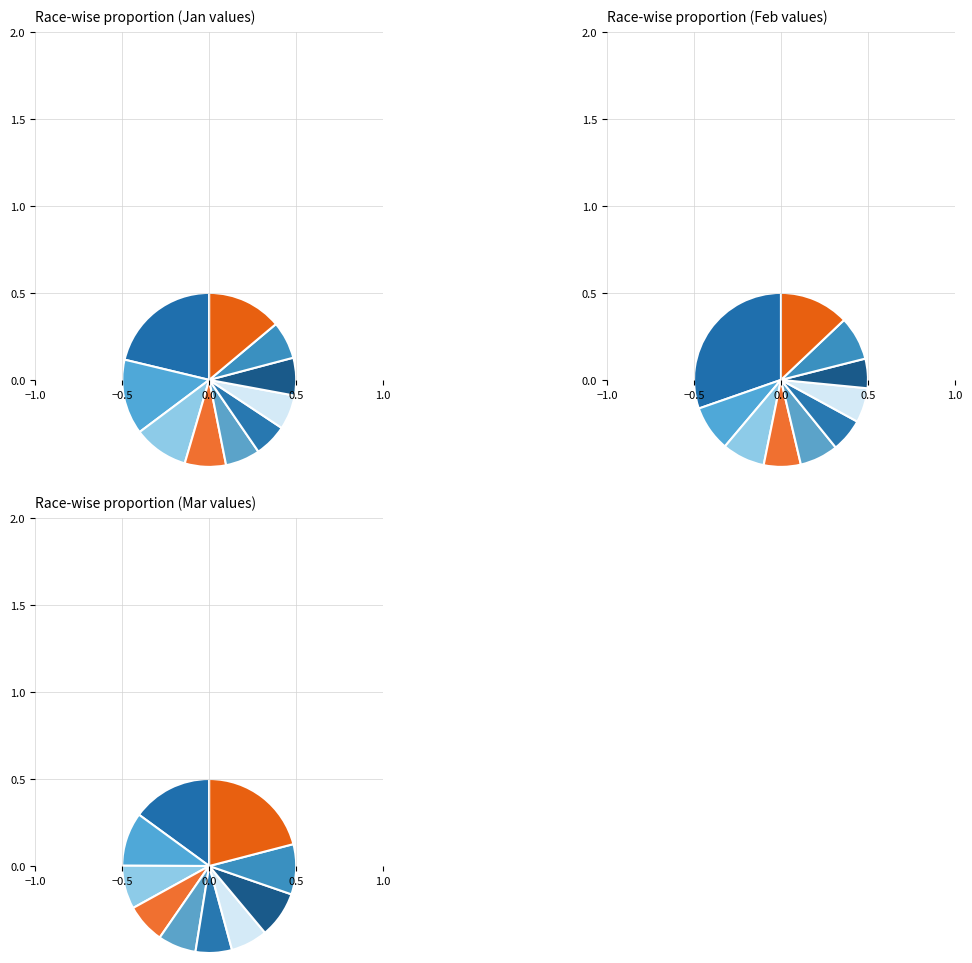

To the nearest percent, what is the difference between the 6 and 3 slice percentages?

1%